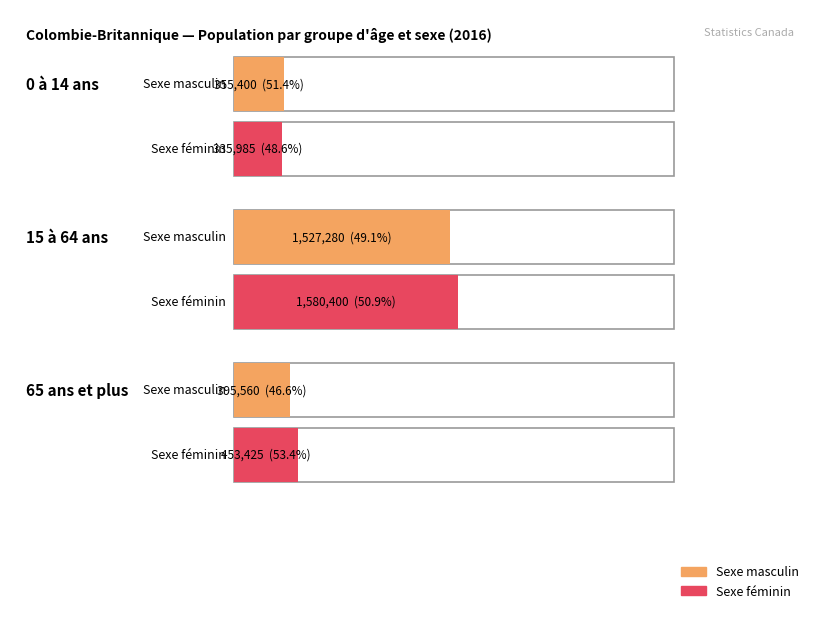

How many values in the Total series exceed 848985?

1